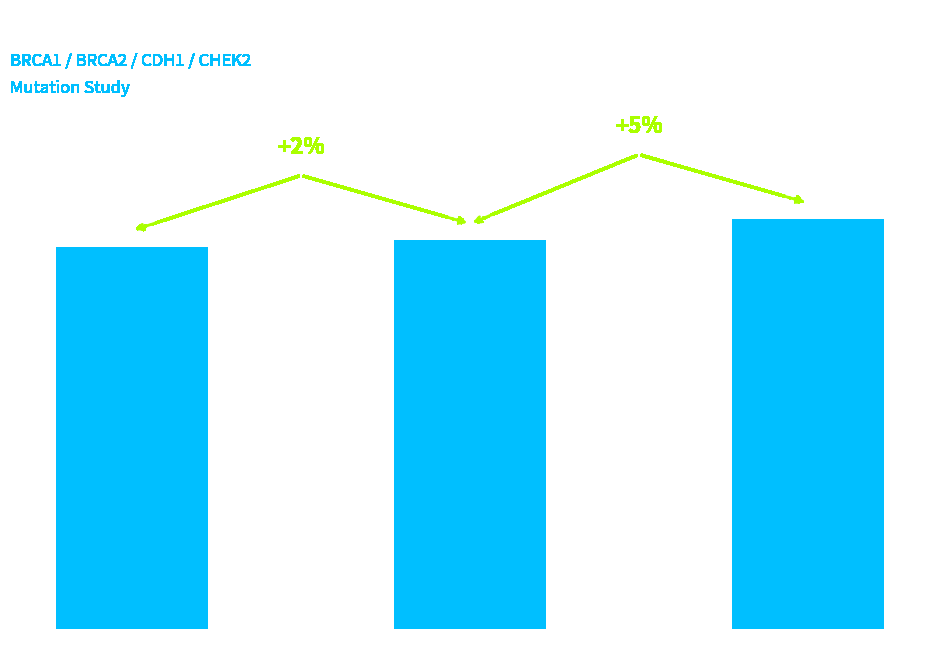

How many values are between 0 and 1?

3